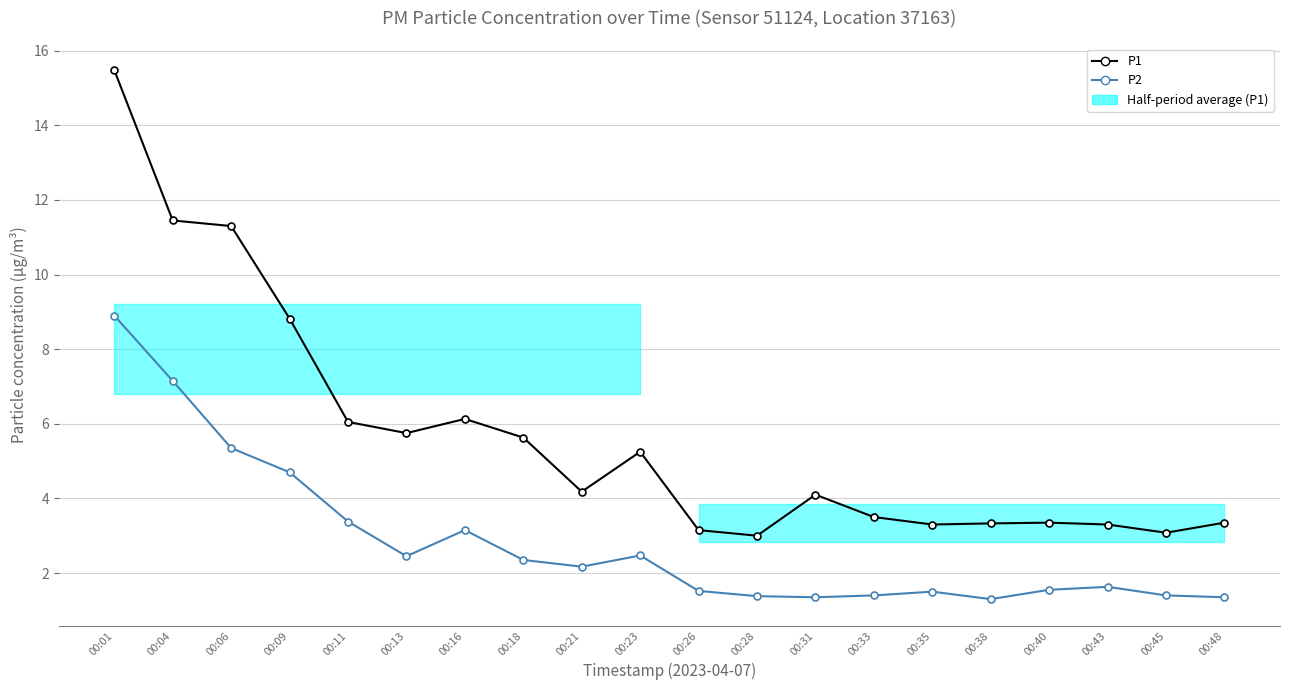

At which category is the sum across all series the highest?

00:01